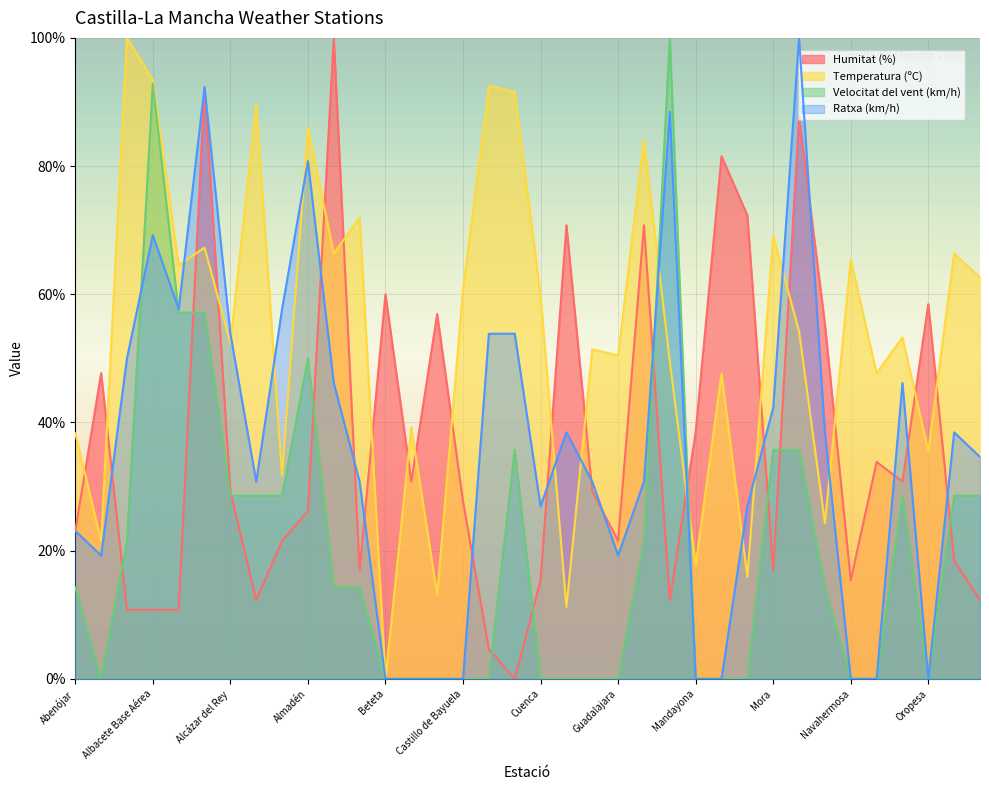

What are all the series names shown in the legend?

Humitat (%), Temperatura (ºC), Velocitat del vent (km/h), Ratxa (km/h)